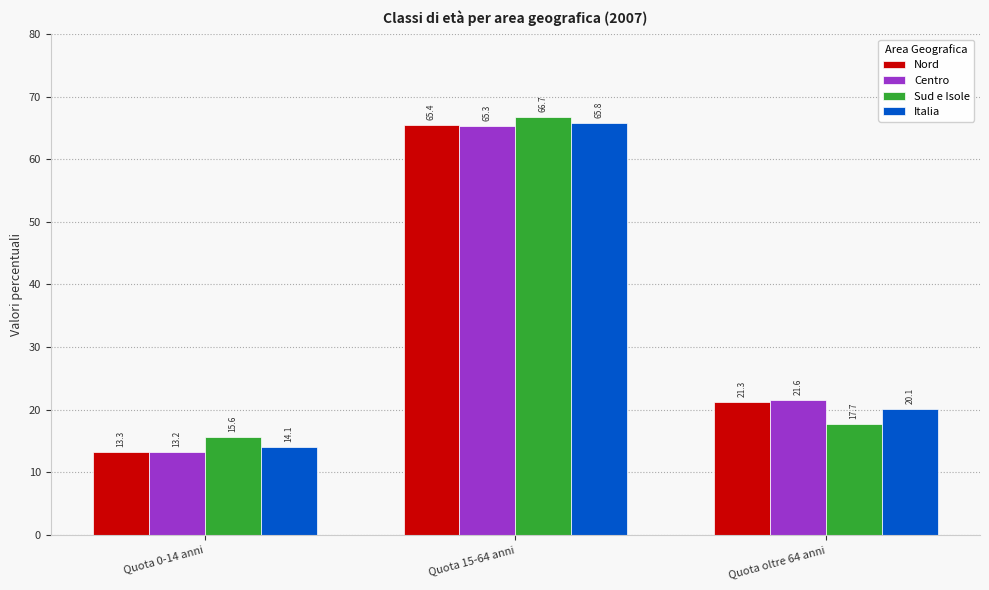

Reading left to right, transcribe all the data shown in this chart.

Nord: Quota 0-14 anni=13.3	Quota 15-64 anni=65.4	Quota oltre 64 anni=21.3
Centro: Quota 0-14 anni=13.2	Quota 15-64 anni=65.3	Quota oltre 64 anni=21.6
Sud e Isole: Quota 0-14 anni=15.6	Quota 15-64 anni=66.7	Quota oltre 64 anni=17.7
Italia: Quota 0-14 anni=14.1	Quota 15-64 anni=65.8	Quota oltre 64 anni=20.1